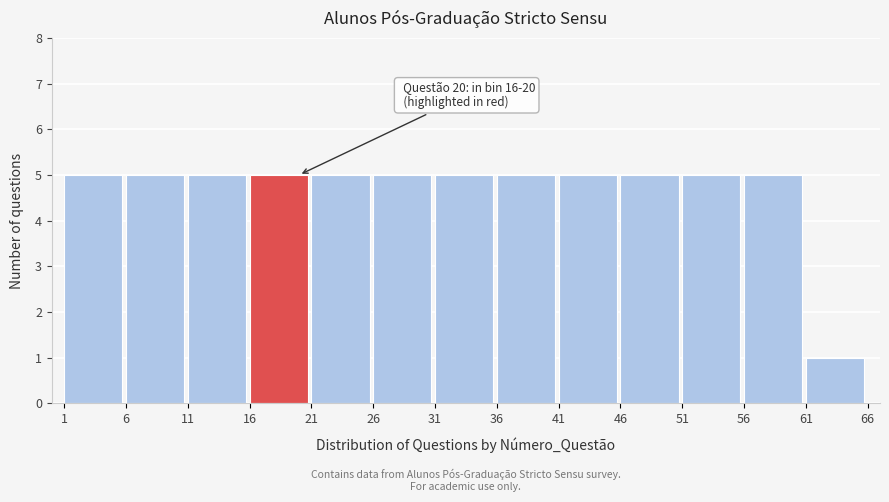

Reading left to right, extract all data points from this chart.

5	5	5	5	5	5	5	5	5	5	5	5	1